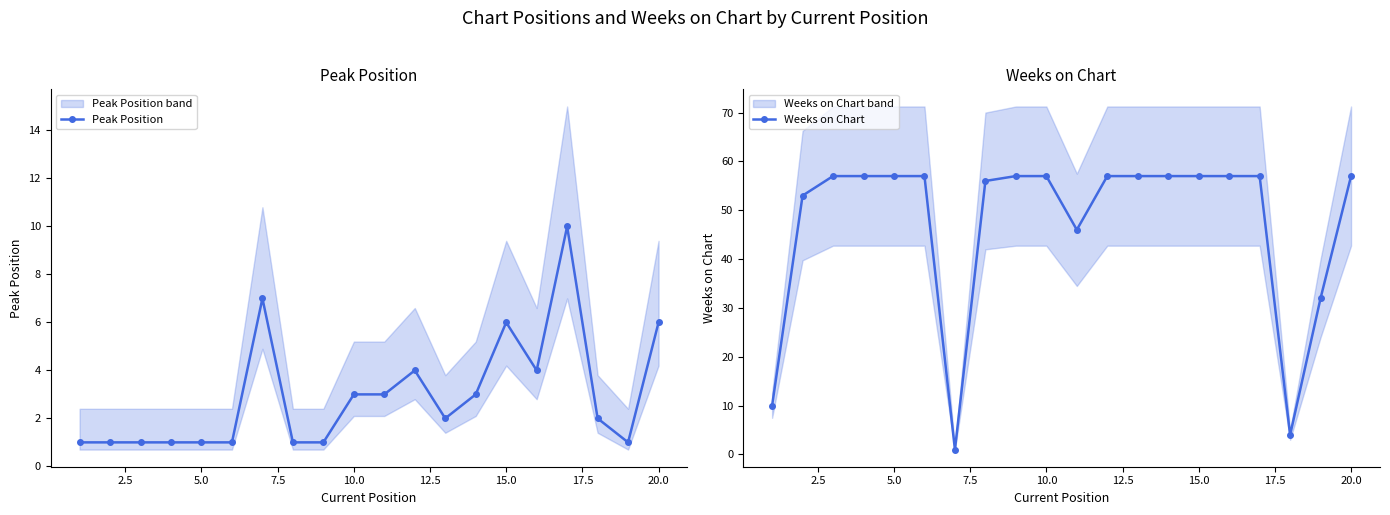

What is the lowest value of the Peak Position series?

1